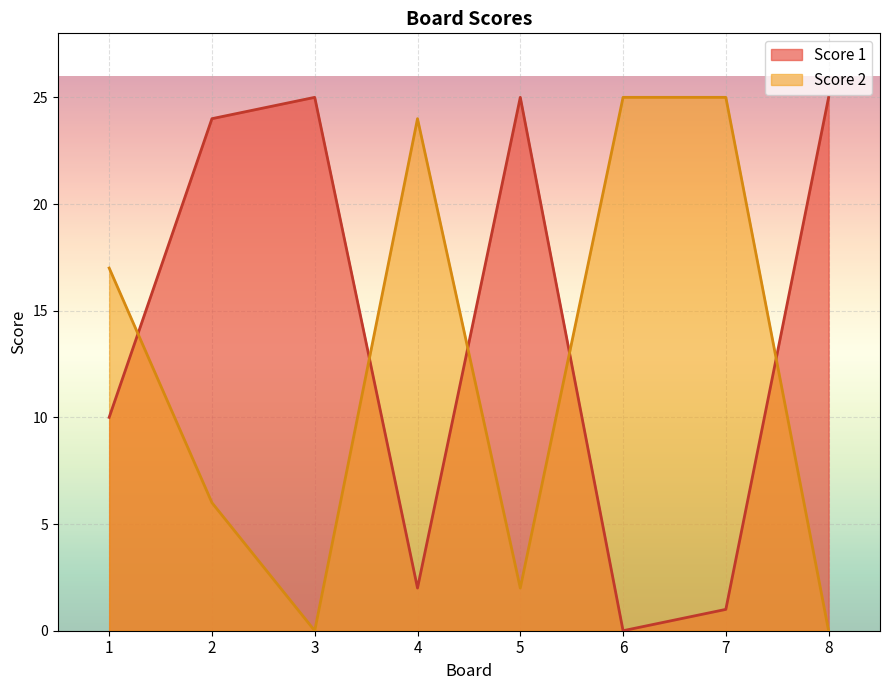

At how many categories does at least one series exceed 1?

8